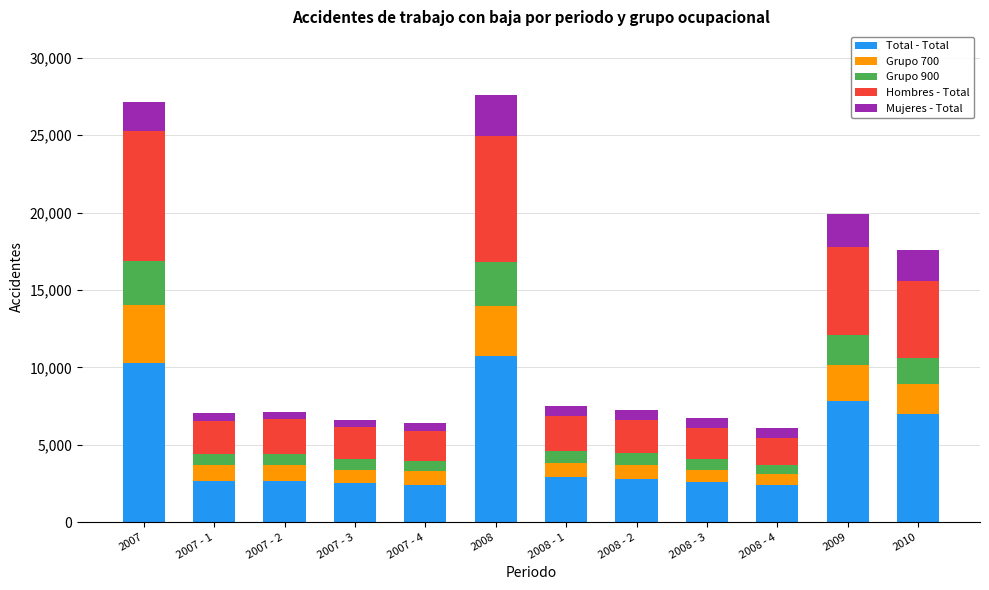

What is the highest value of the Total - Total series?

10736